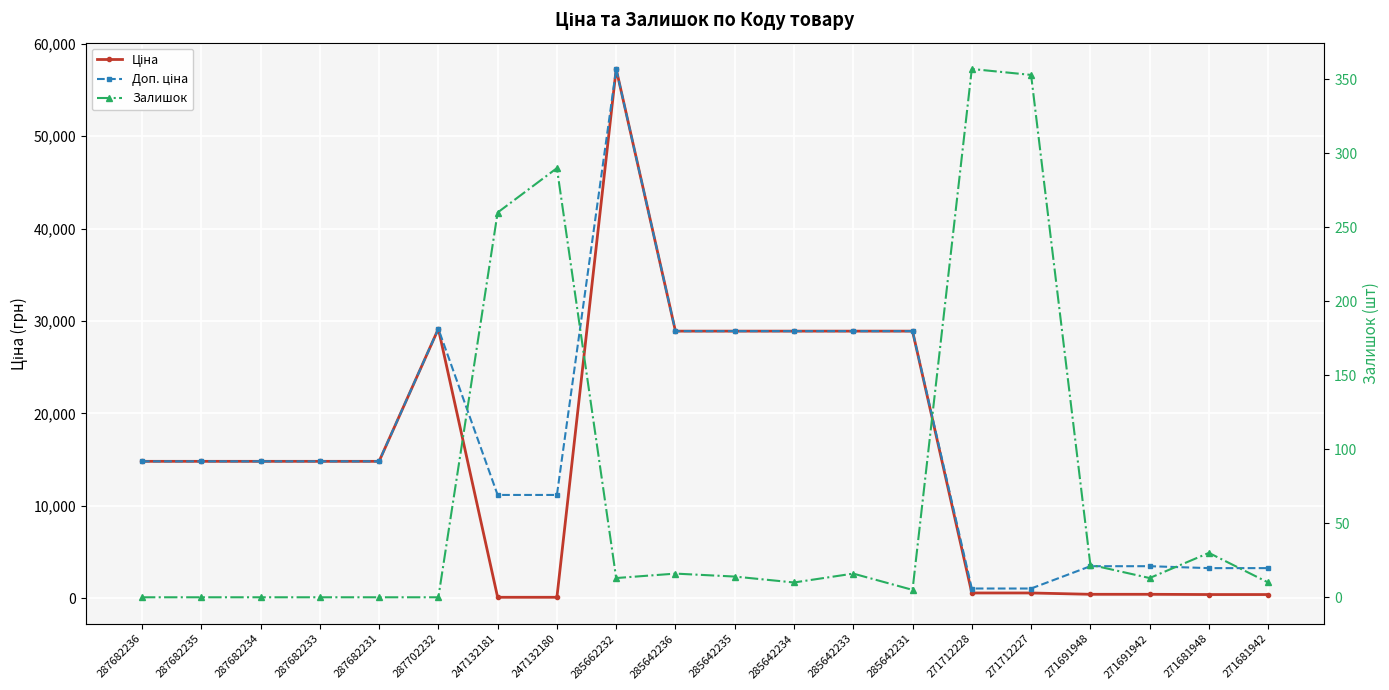

Which series has the largest range (max minus min)?

Ціна